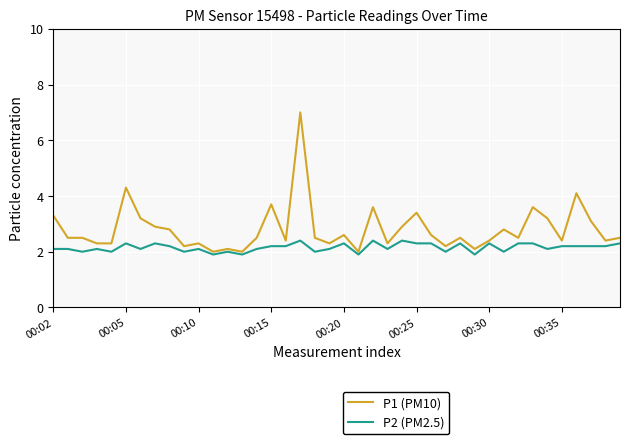

What is the sum of all P1 (PM10) values?

112.3